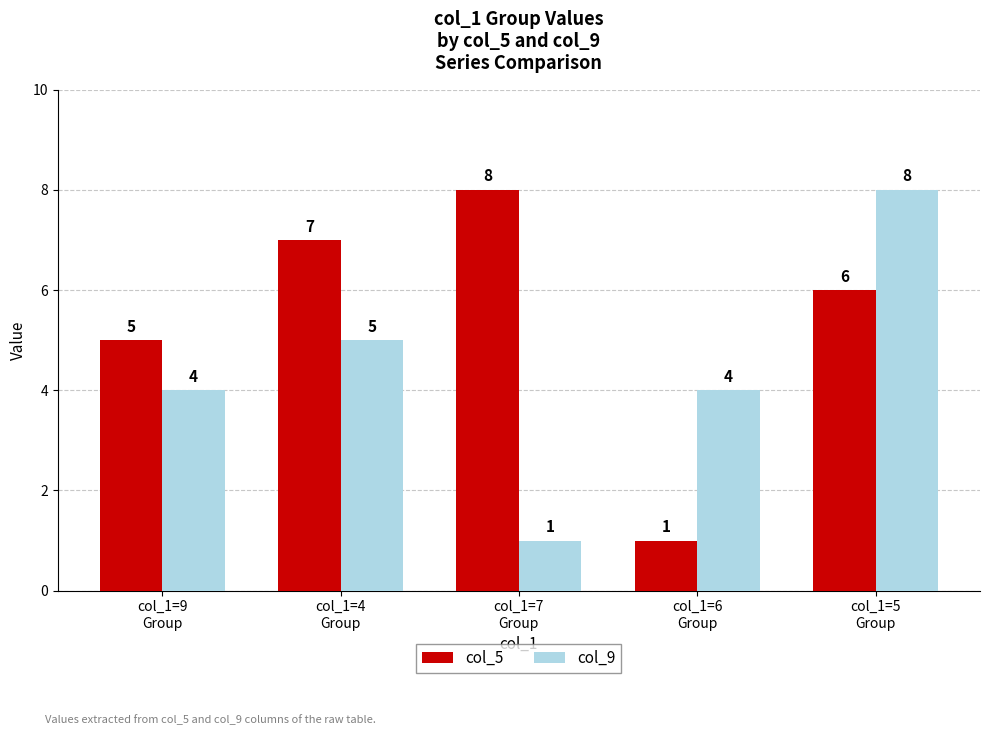

Are the bars grouped side by side (vs. stacked)?

Yes